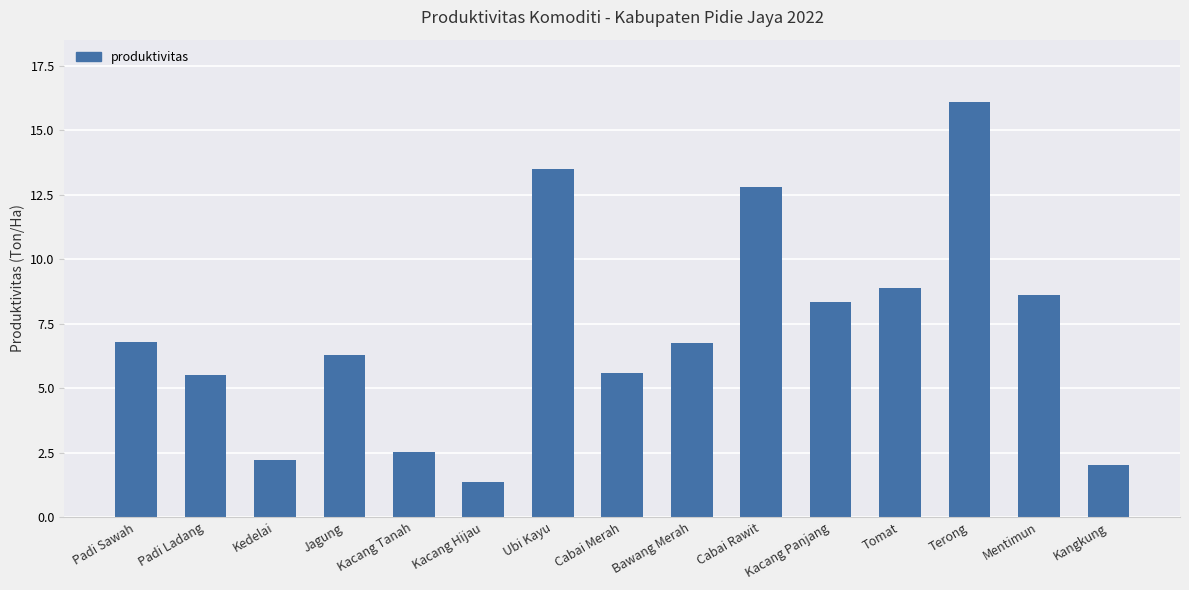

What is the difference between the values at Padi Sawah and Padi Ladang?

1.3